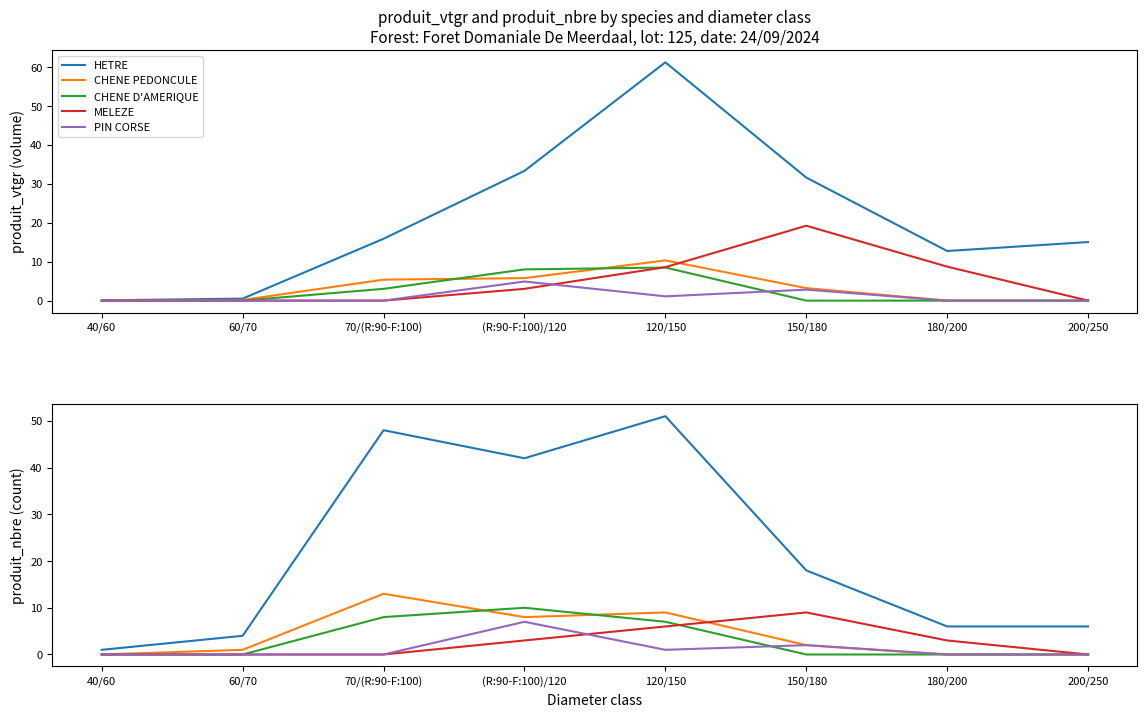

Which series has the largest total across all categories?

HETRE